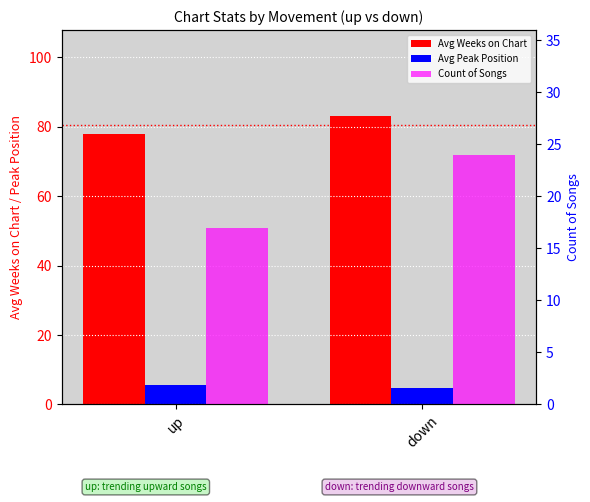

The value of Avg Weeks on Chart at down is 24.2. True or false?

False